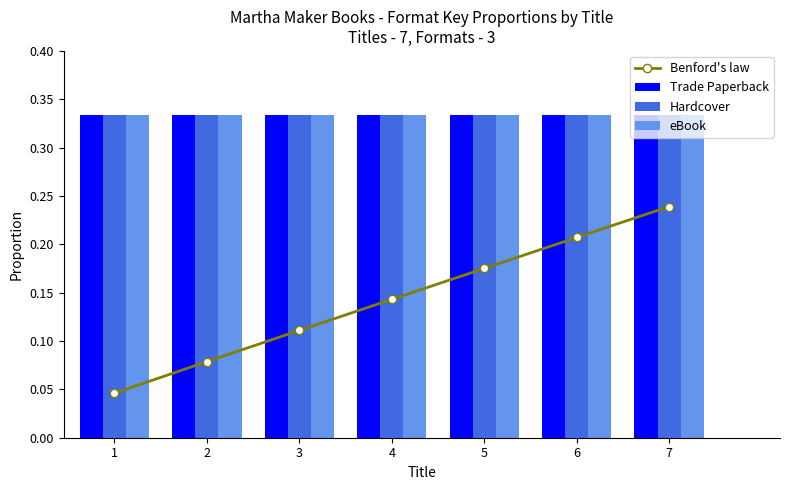

Which label corresponds to the largest value in the chart?

1